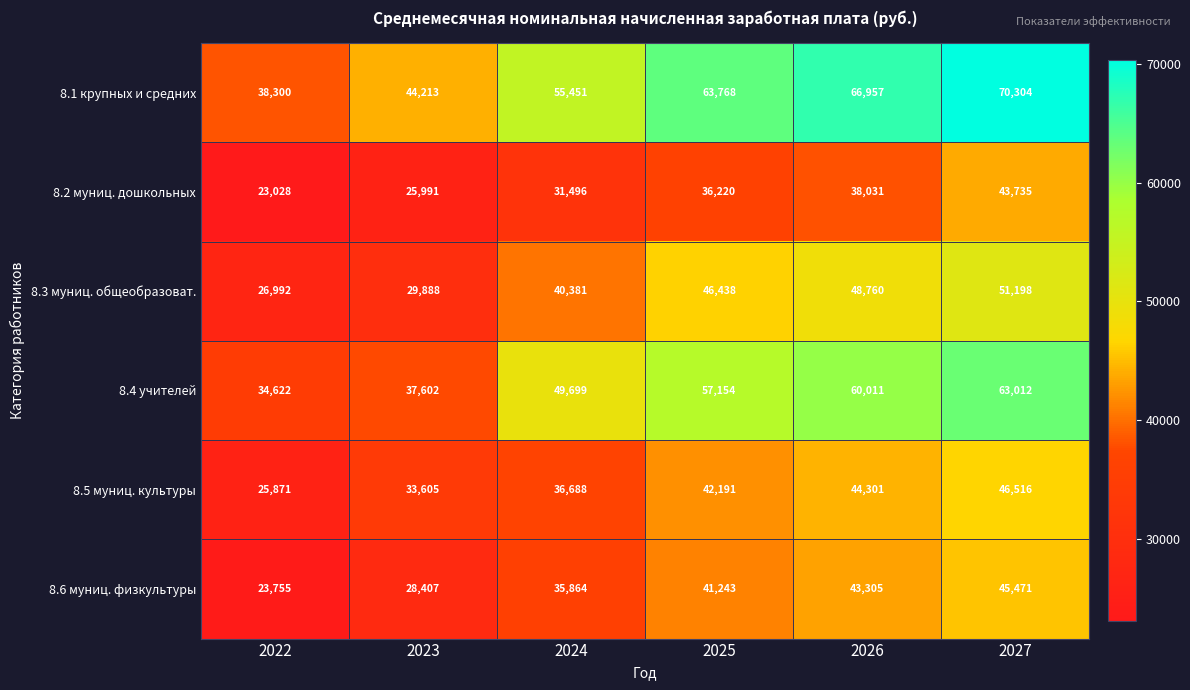

What is the difference between the highest and lowest values at 2026?

28926